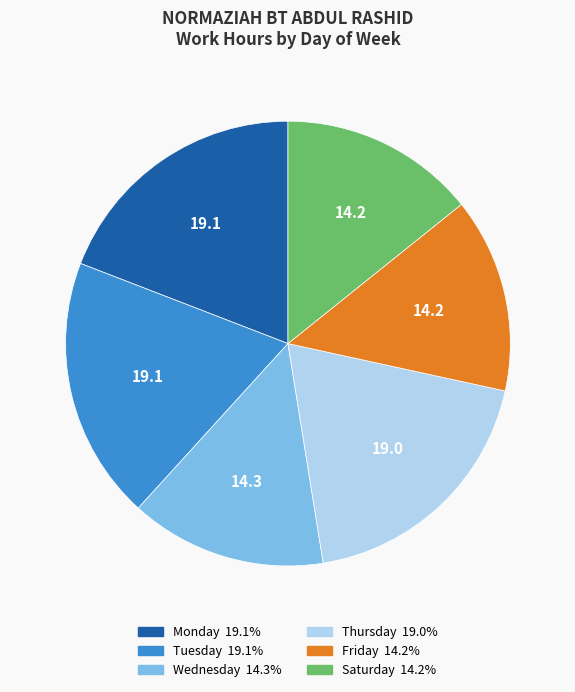

Is there a majority slice in this chart?

No